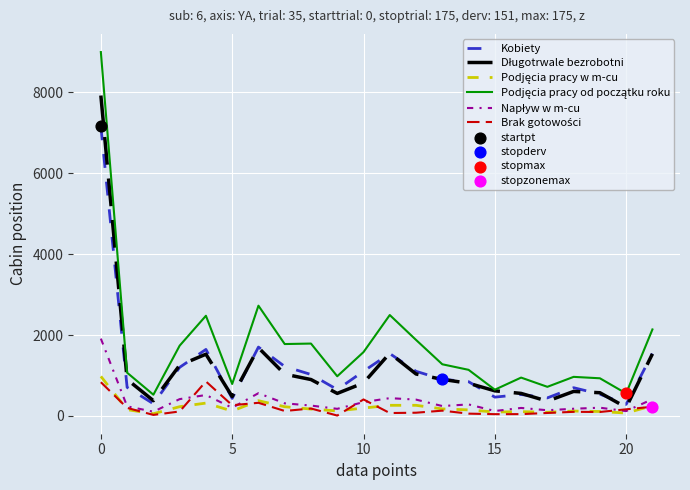

What is the maximum value shown in the chart?

8994